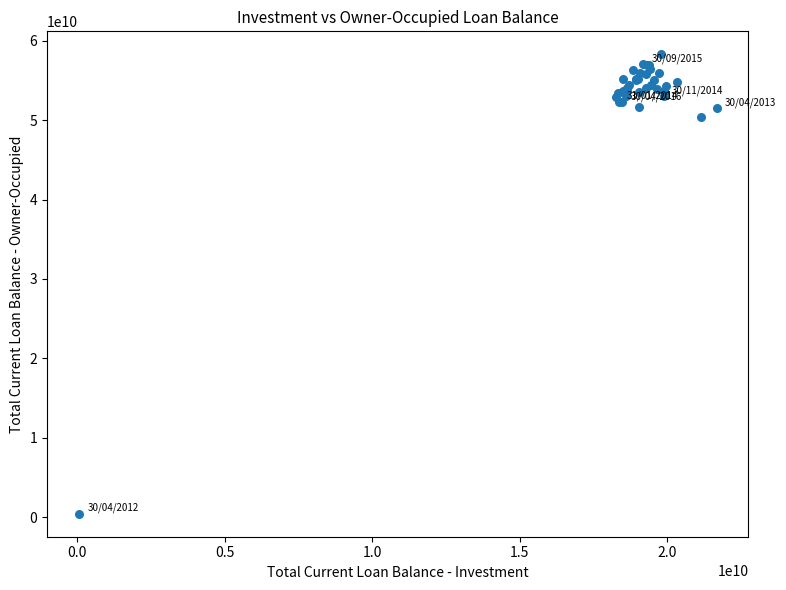

What Y value in the scatter plot is closest to 29365564535?

50368757538.7